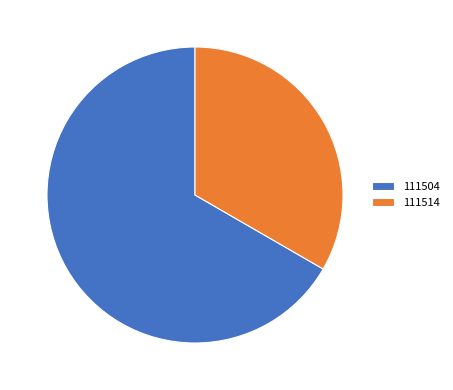

How many segments does this pie chart have?

2